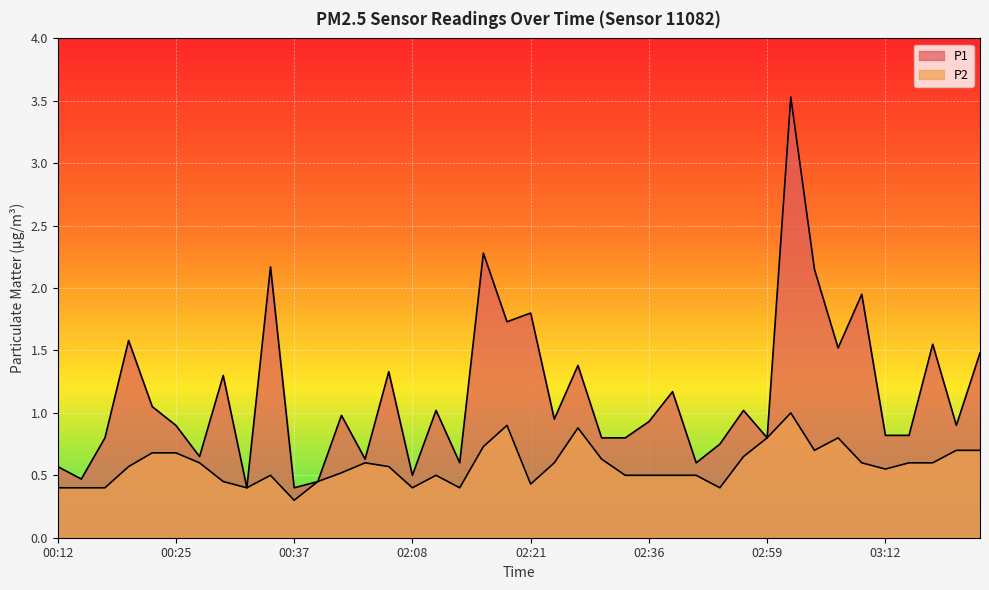

What are all the series names shown in the legend?

P1, P2